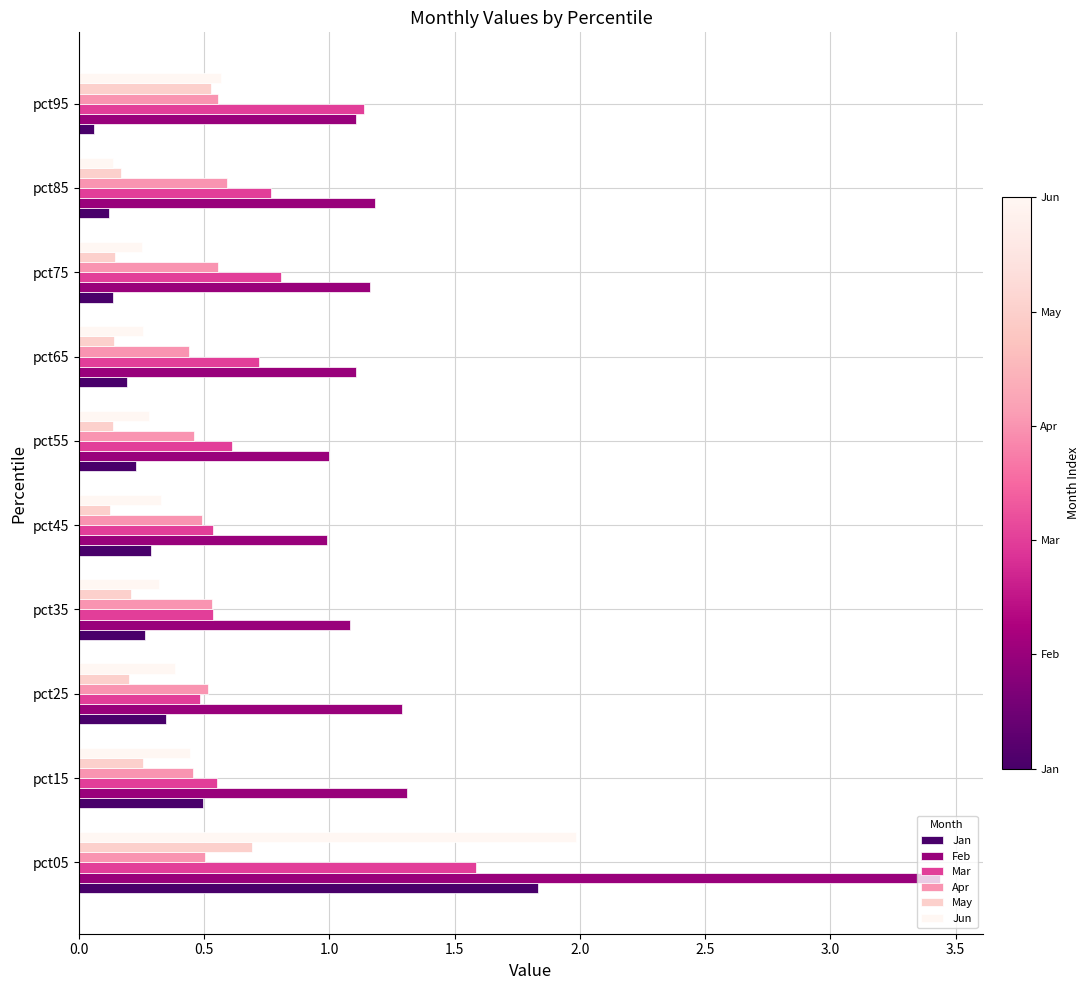

The value of Jun at pct95 is 0.6. True or false?

True